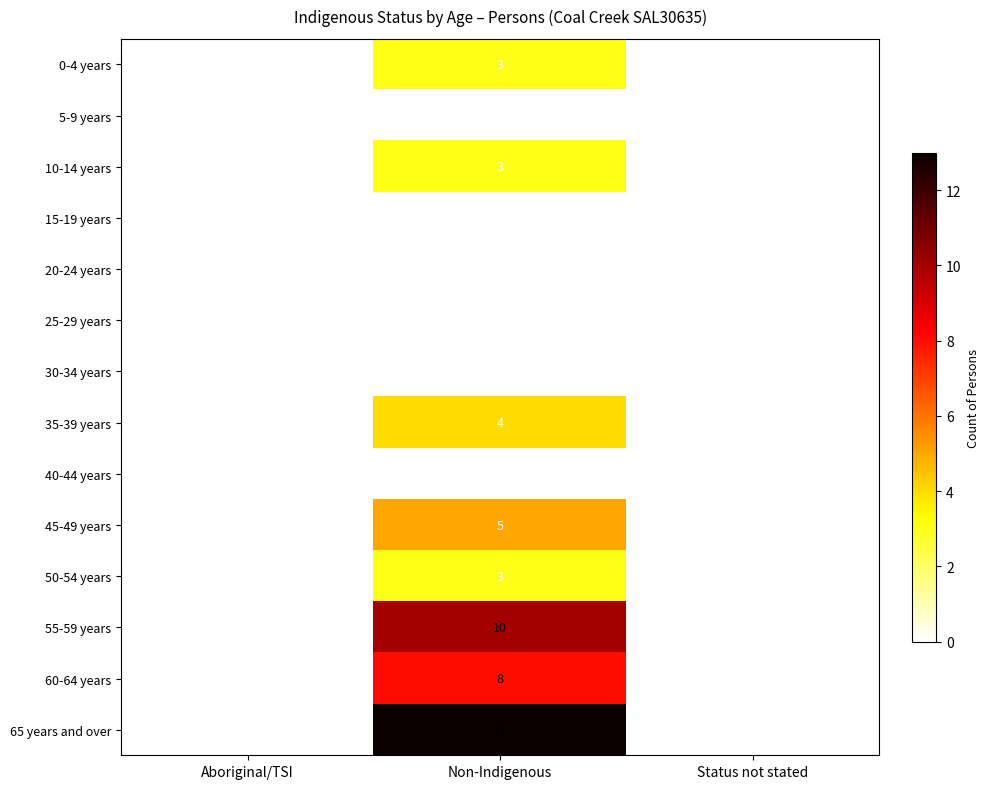

At how many categories does at least one series exceed 3?

1